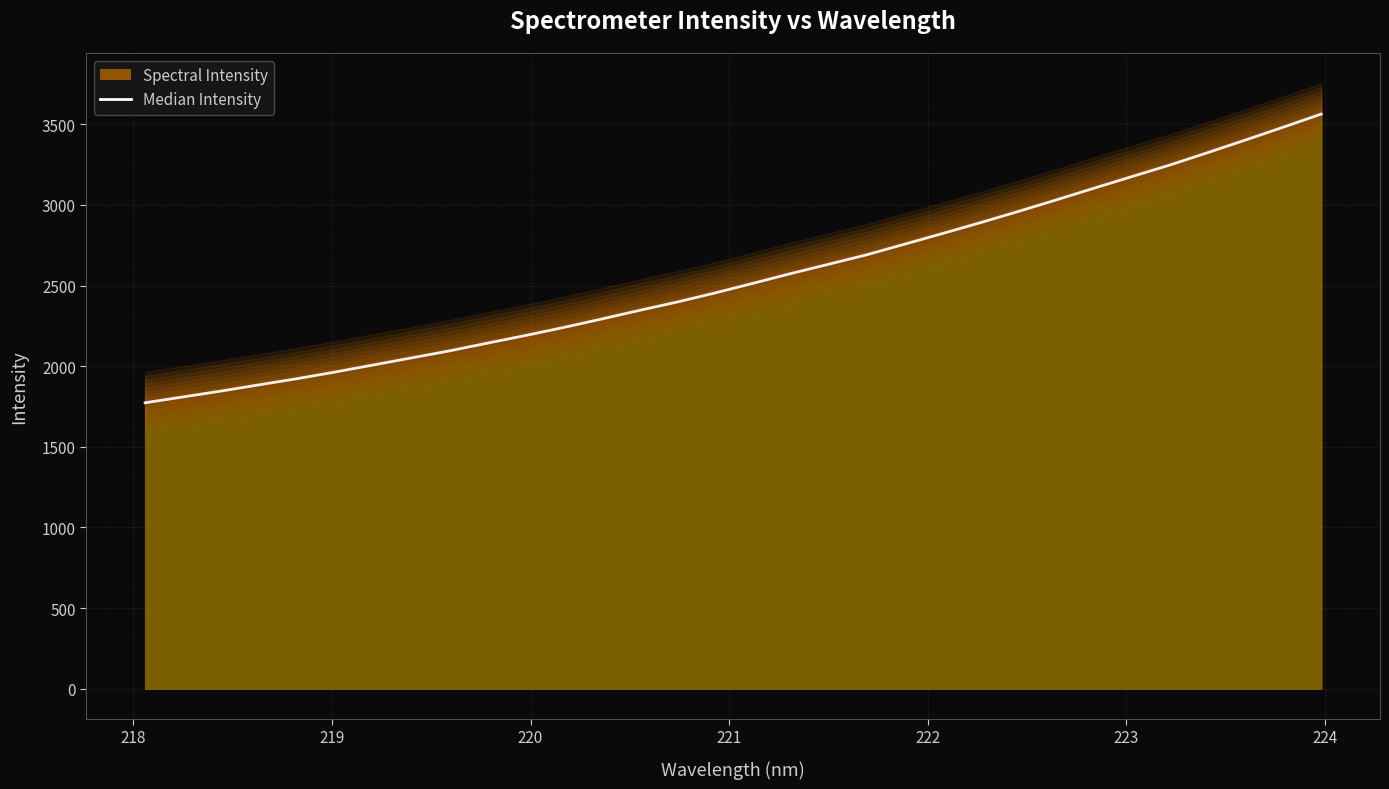

Reading left to right, list all the values displayed in this chart.

1773.3	1809.6	1846.1	1884.6	1922.7	1963.9	2007.4	2051.1	2094.6	2142.5	2189.6	2239.2	2291.5	2345.4	2397.4	2453.6	2513.4	2574.0	2632.0	2690.4	2756.3	2822.3	2889.7	2959.2	3030.7	3103.7	3175.7	3247.3	3324.2	3402.6	3482.4	3563.7